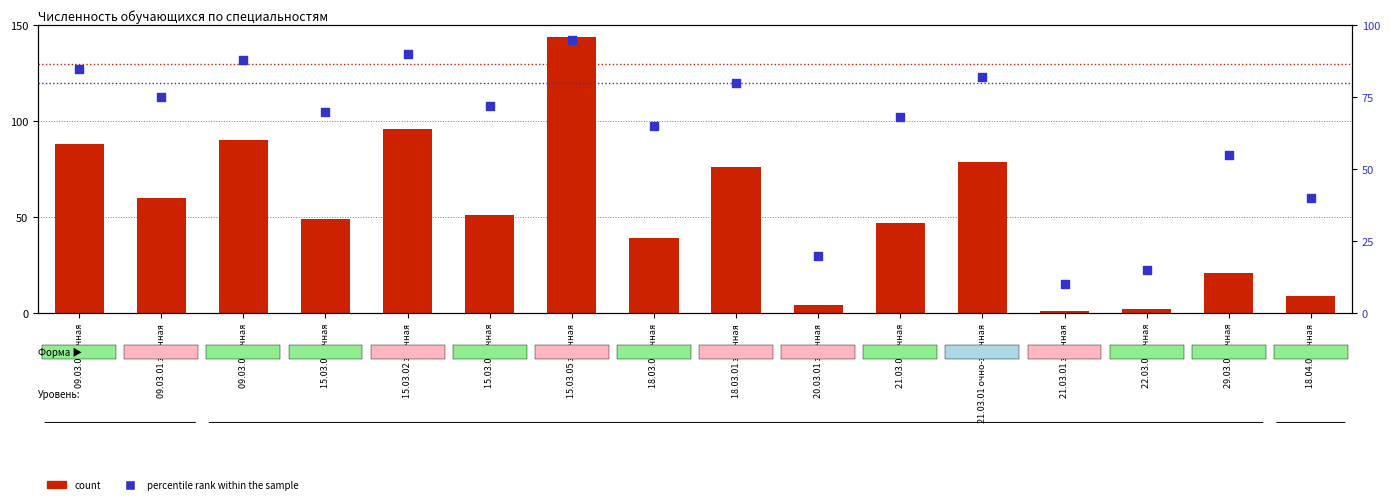

At which category is the sum across all series the highest?

15.03.05 заочная